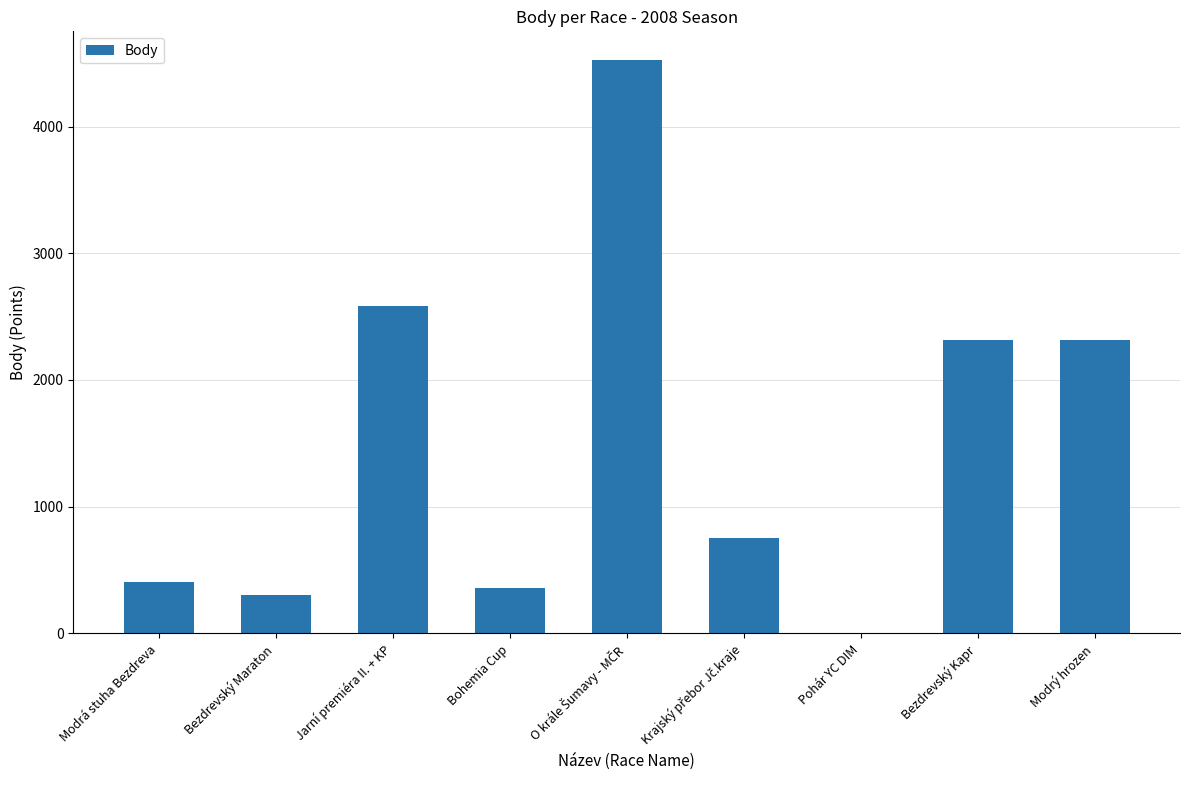

Is it true that the value at Jarní premiéra II. + KP is 2580?

True